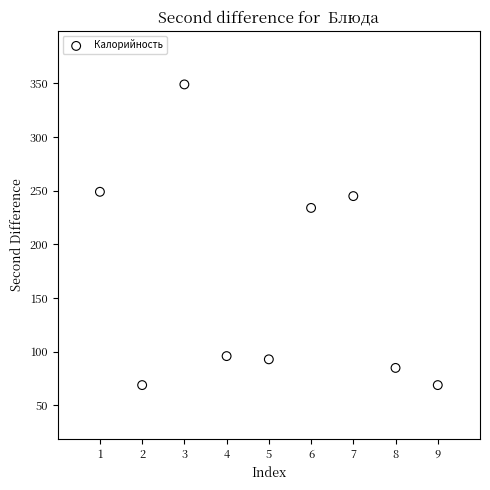

What is the average X value?

5